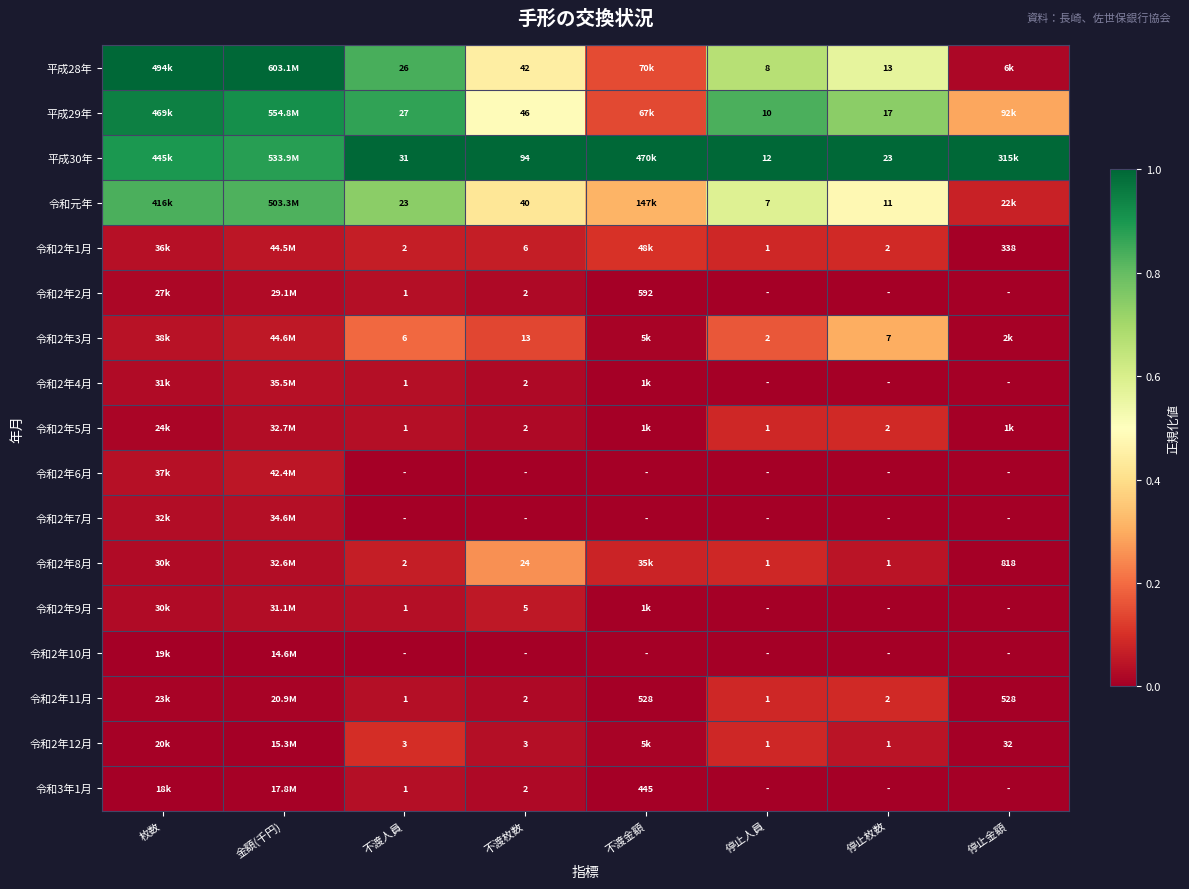

What is the total value across all series at 停止金額?

1.4